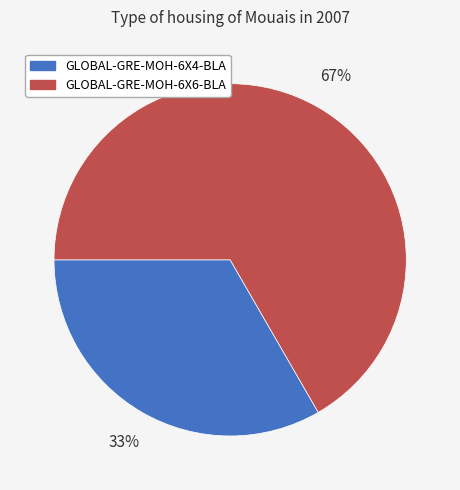

What percentage is the GLOBAL-GRE-MOH-6X4-BLA slice, to the nearest percent?

33%